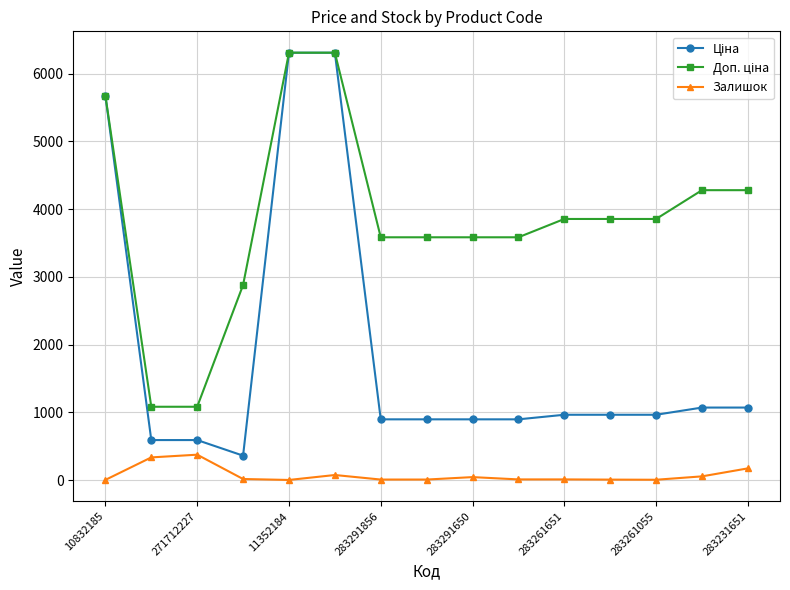

What is the value of the Залишок point at the 2nd from the left?

334.0